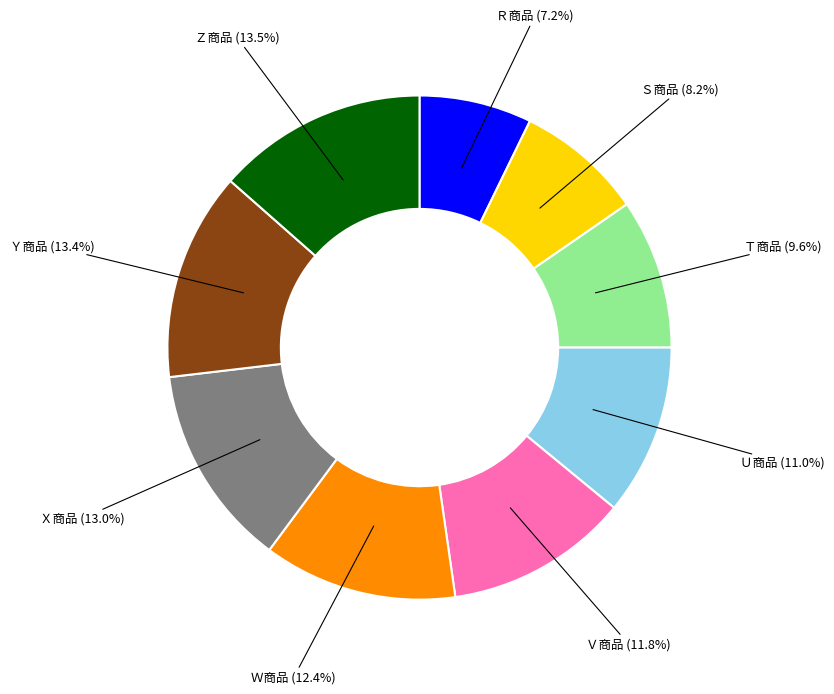

Combined, what portion of the pie is Ｒ商品 (7.2%) and Ｖ商品 (11.8%)?

19.0%